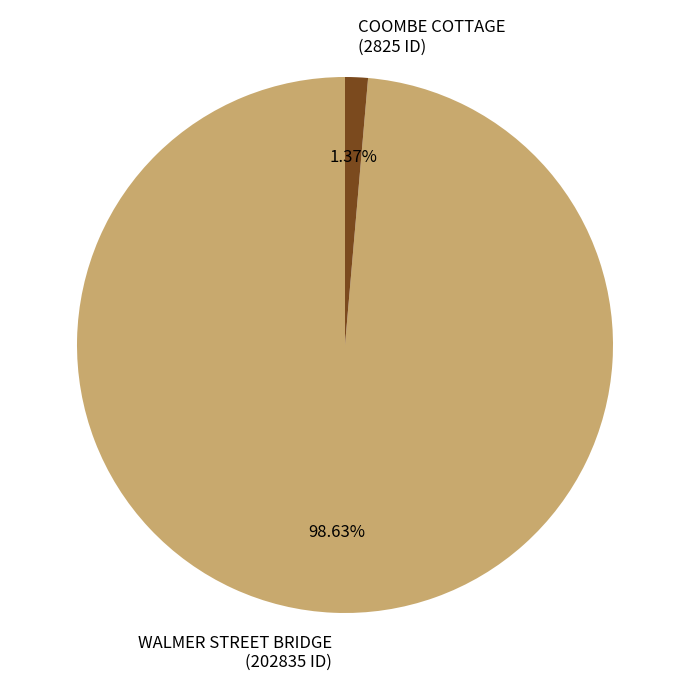

Is it true that COOMBE COTTAGE is 1% of the pie?

True